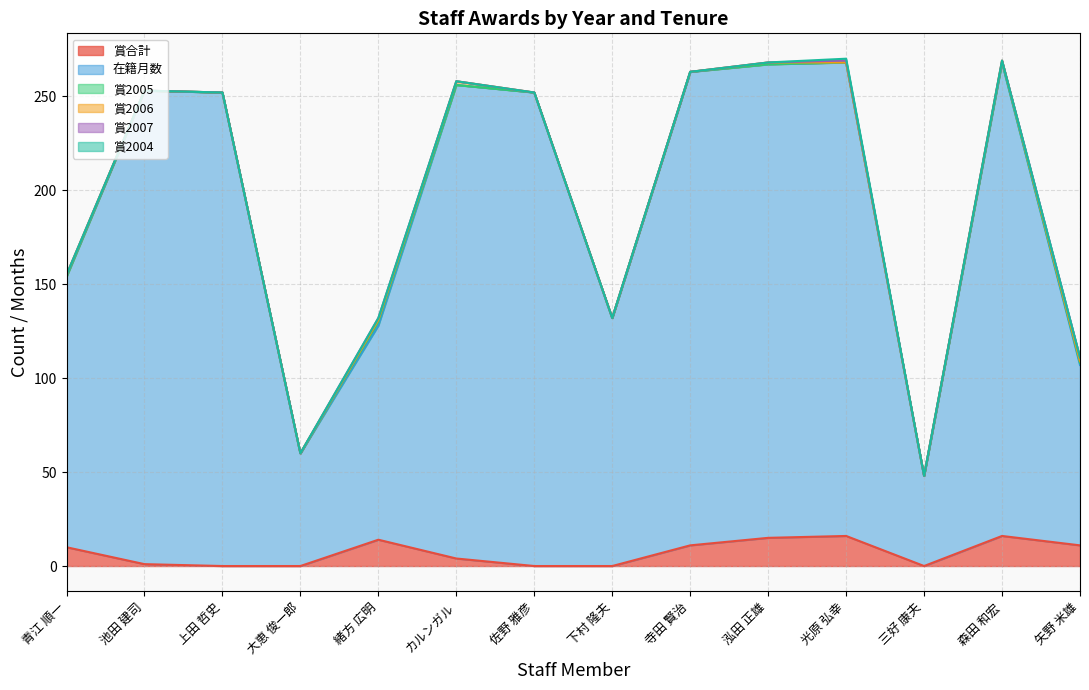

Where is 賞2005 nearest to the value 1?

矢野 米雄